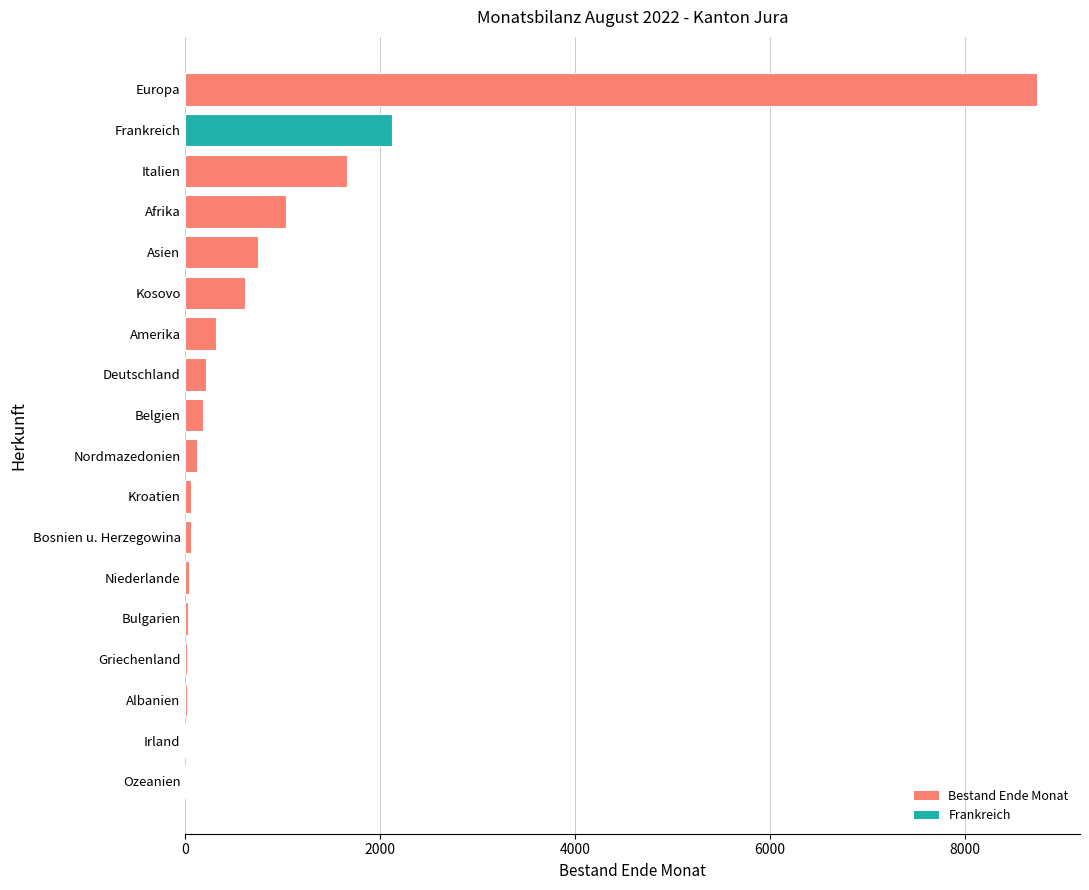

What is the sum of all values?

15940